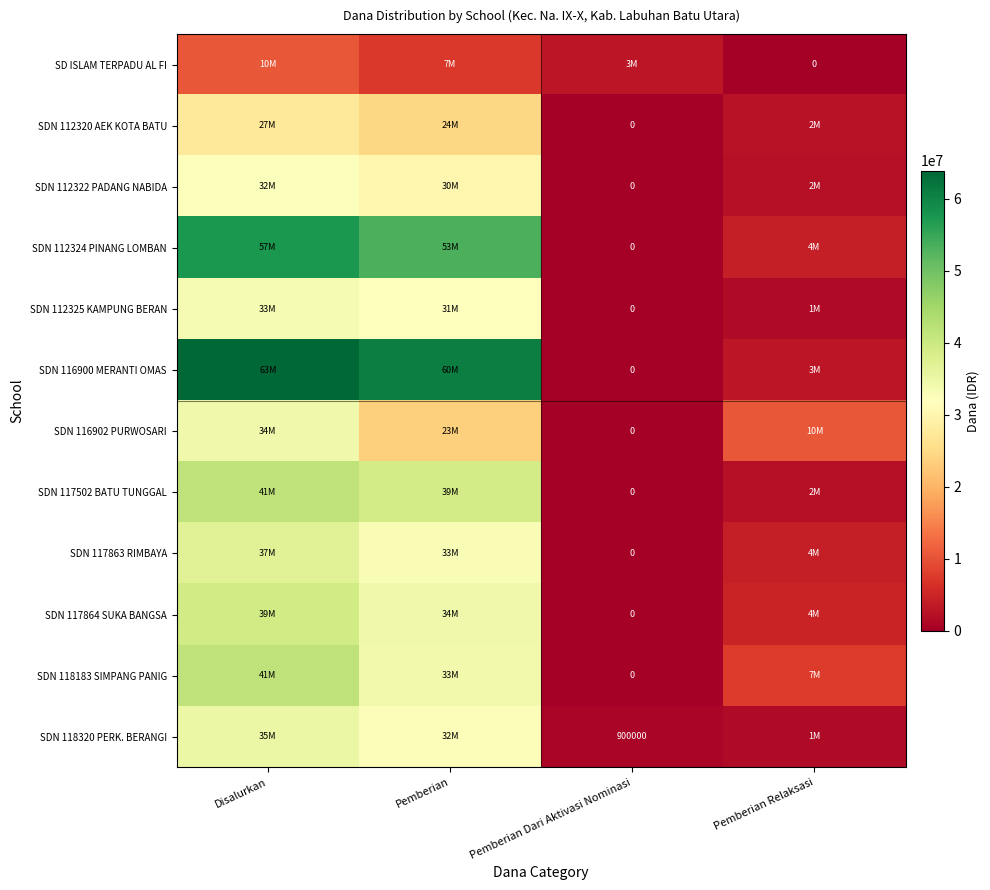

At how many categories does at least one series exceed 29344657?

2